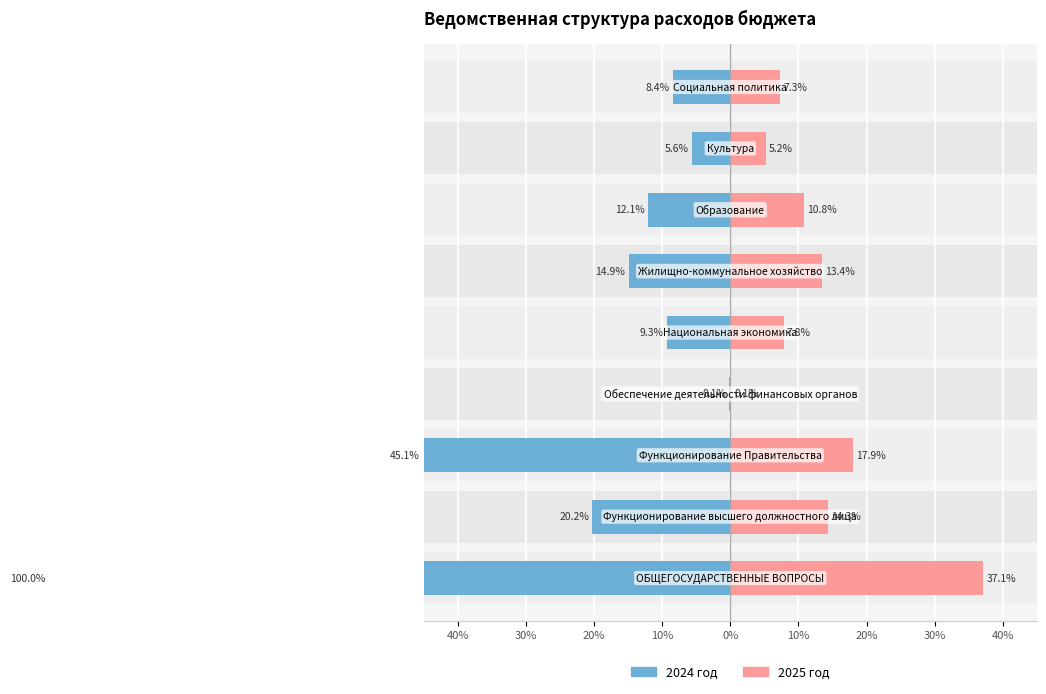

Which has a higher value, 30% or 10%?

30%